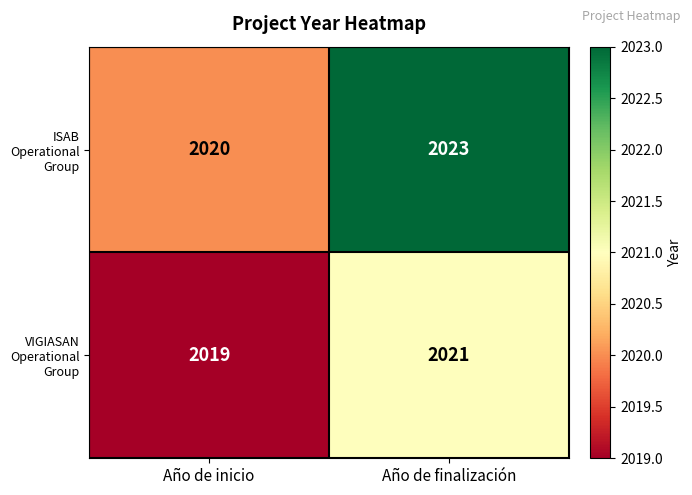

What is the average value of the ISAB Operational Group series?

2022